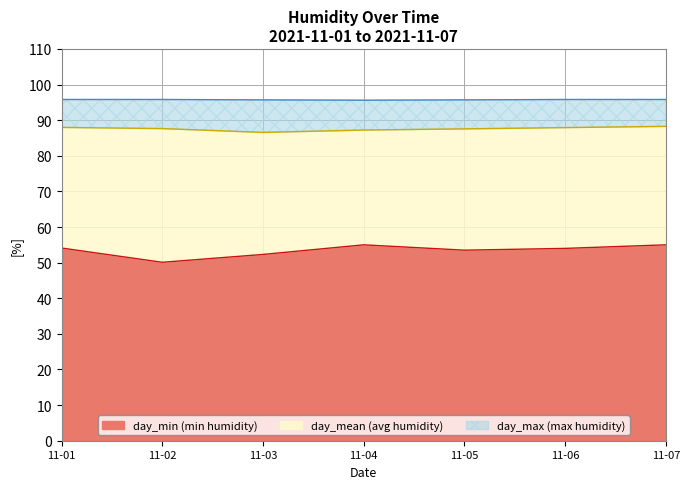

What is the total value across all series at 11-03?

95.7